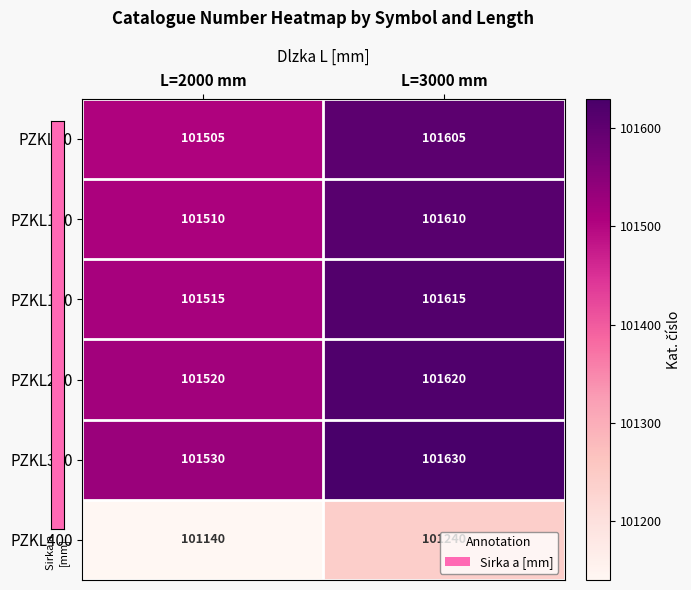

List the labels in order of PZKL100 value, smallest first.

L=2000 mm, L=3000 mm